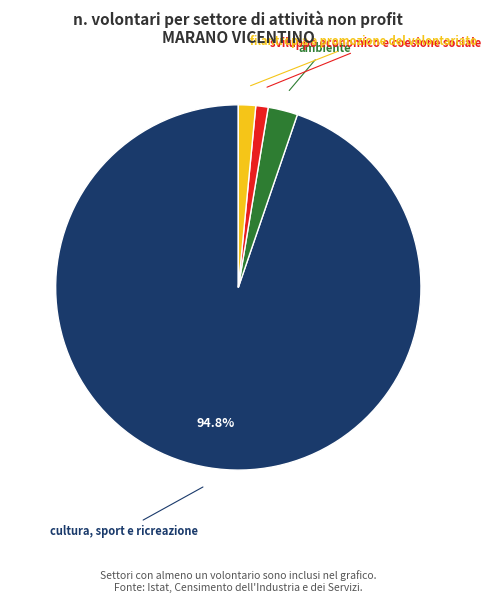

What percentage is NOT represented by cultura, sport e ricreazione?

5.2%